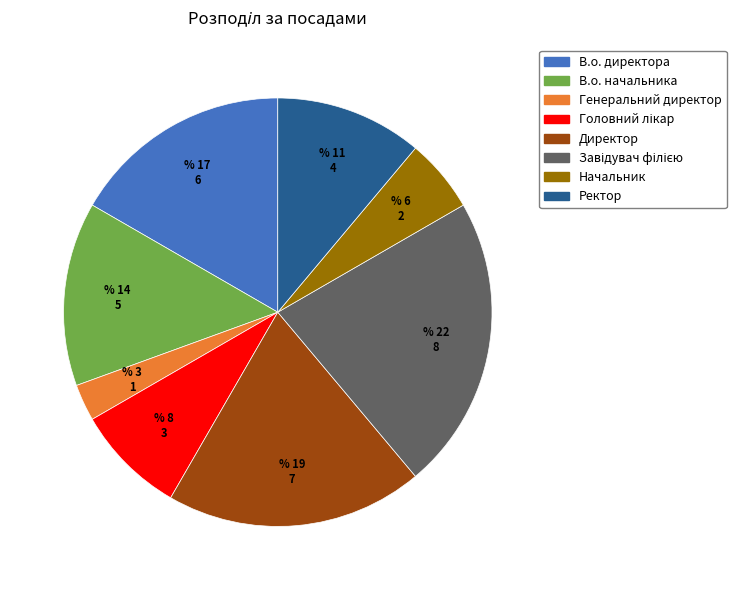

How many segments does this pie chart have?

8